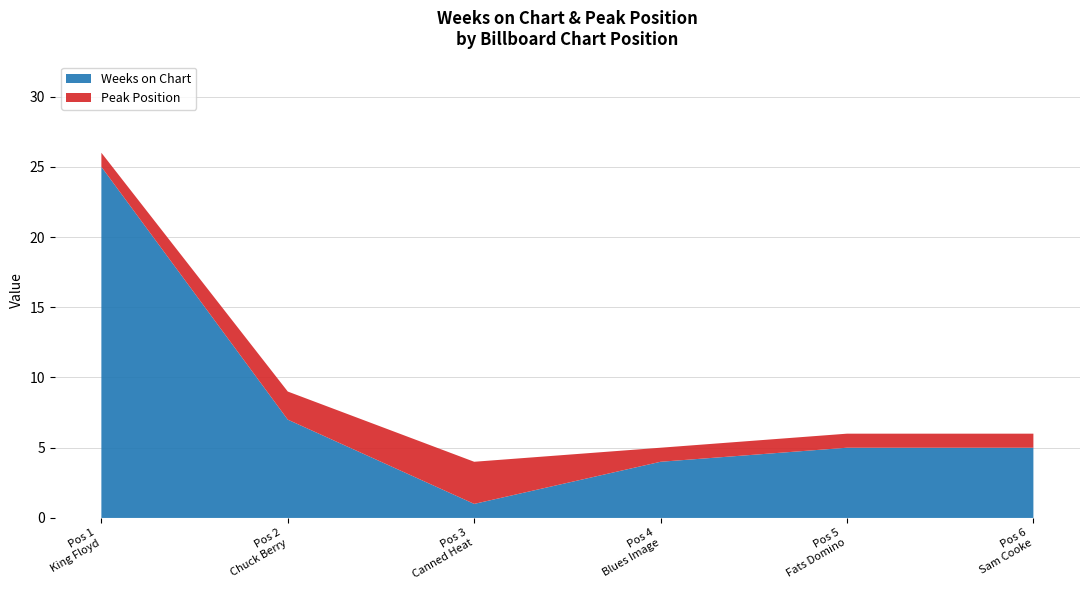

Reading right to left, transcribe all the data shown in this chart.

Weeks on Chart: 6=5	5=5	4=4	3=1	2=7	1=25
Peak Position: 6=1	5=1	4=1	3=3	2=2	1=1